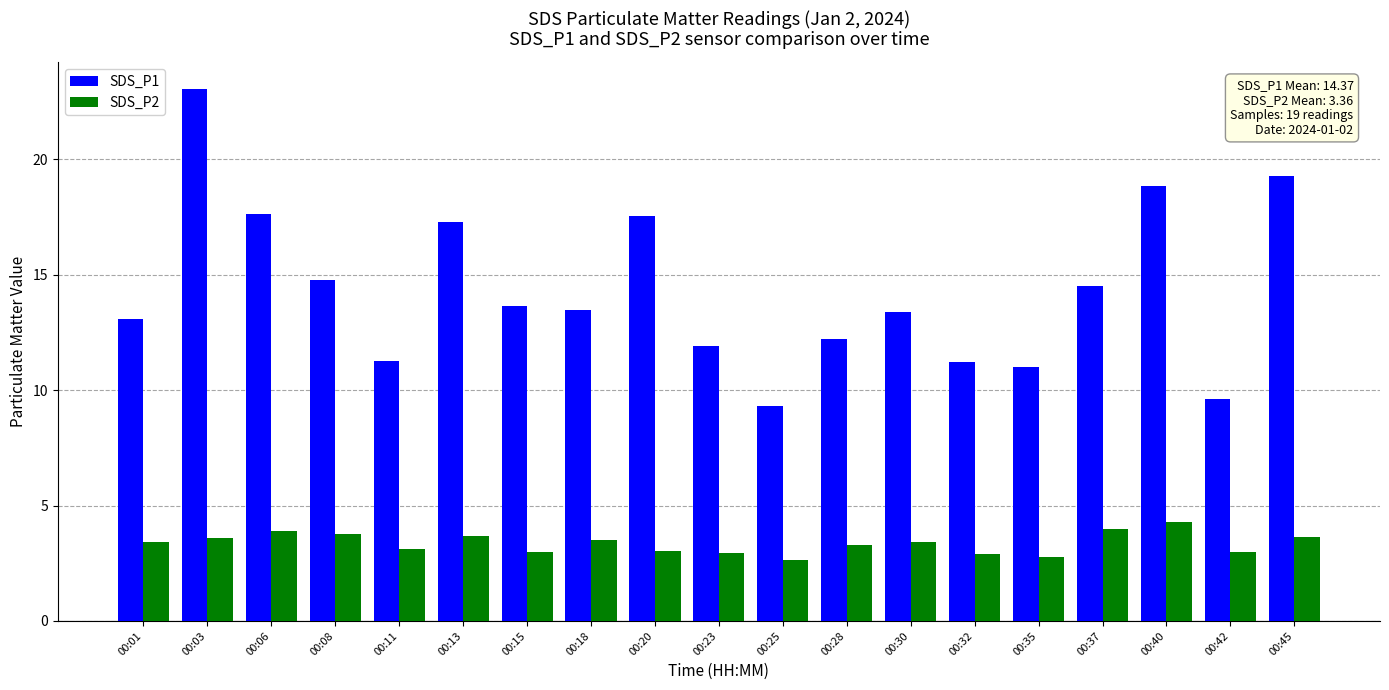

What is the value of the SDS_P2 bar at the 4th from the left?

3.8